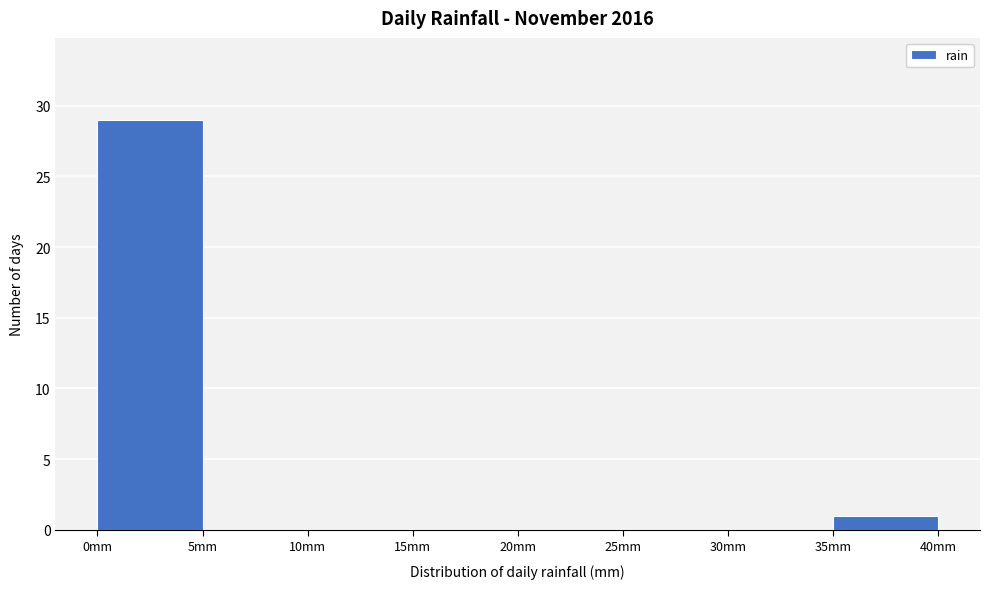

How tall is the bar that spans 0 to 5 on the x-axis? The values are not printed on the chart, so give them approximately, as read against the axis.

29